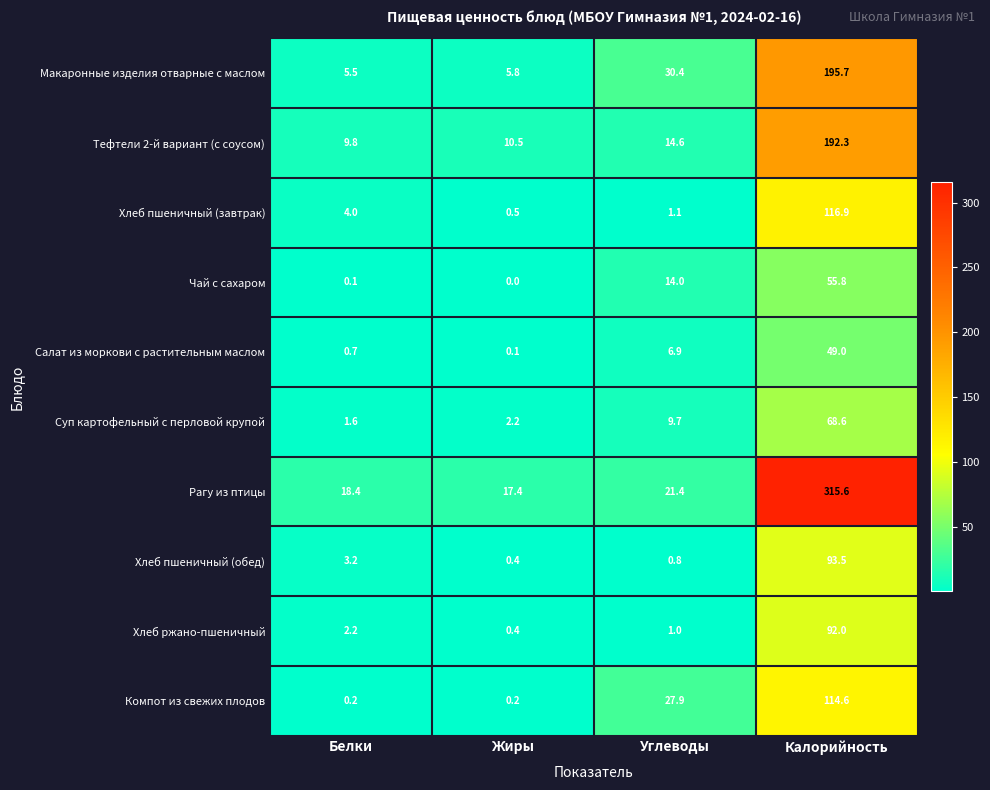

What is the difference between the second highest and second lowest values in the Хлеб пшеничный (завтрак) series?

2.9